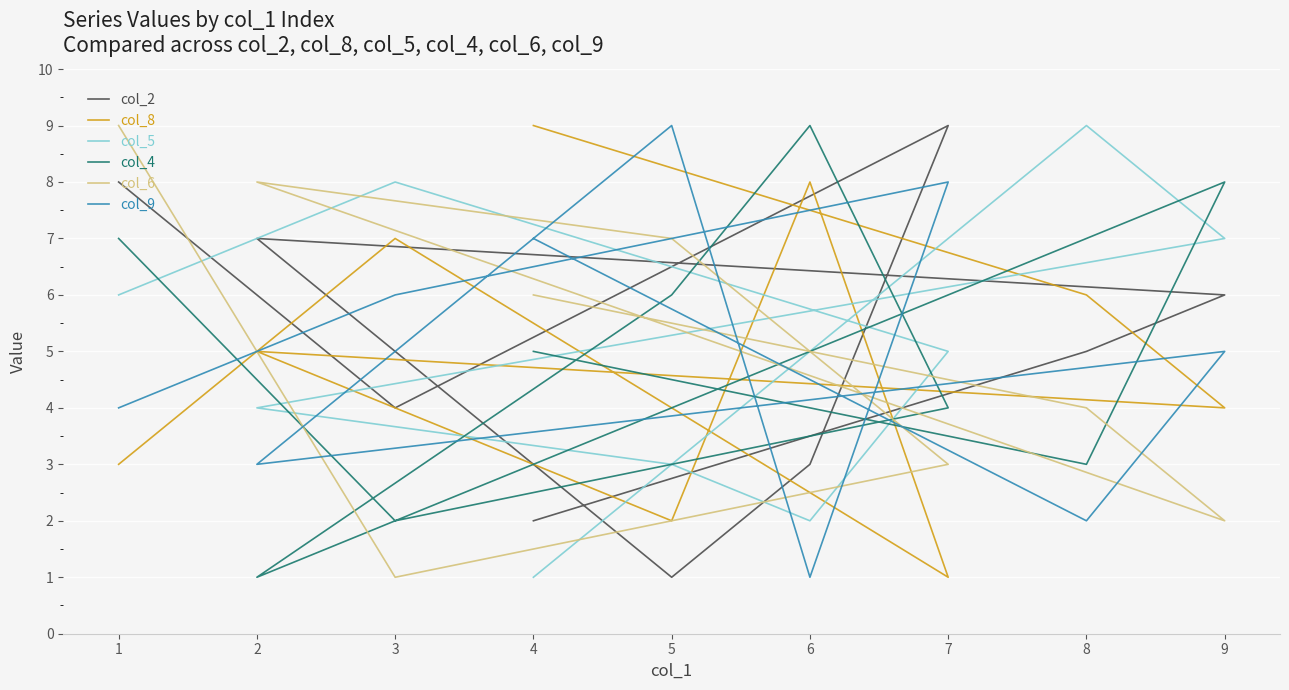

Reading left to right, list all the values displayed in this chart.

col_2: 4=2	8=5	9=6	2=7	5=1	6=3	7=9	3=4	1=8
col_8: 4=9	8=6	9=4	2=5	5=2	6=8	7=1	3=7	1=3
col_5: 4=1	8=9	9=7	2=4	5=3	6=2	7=5	3=8	1=6
col_4: 4=5	8=3	9=8	2=1	5=6	6=9	7=4	3=2	1=7
col_6: 4=6	8=4	9=2	2=8	5=7	6=5	7=3	3=1	1=9
col_9: 4=7	8=2	9=5	2=3	5=9	6=1	7=8	3=6	1=4